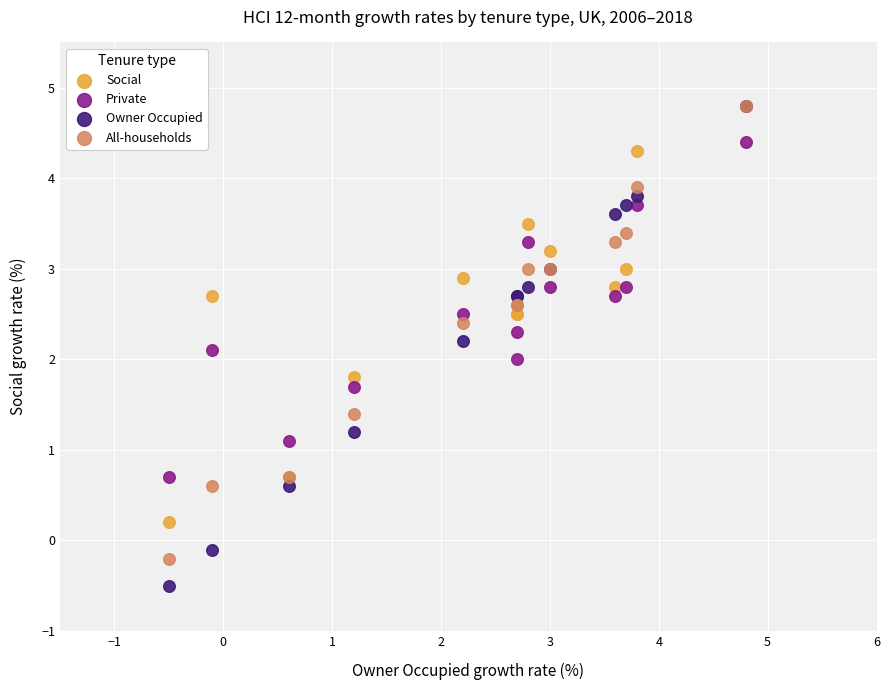

Which series contains the lowest Y value?

Owner Occupied